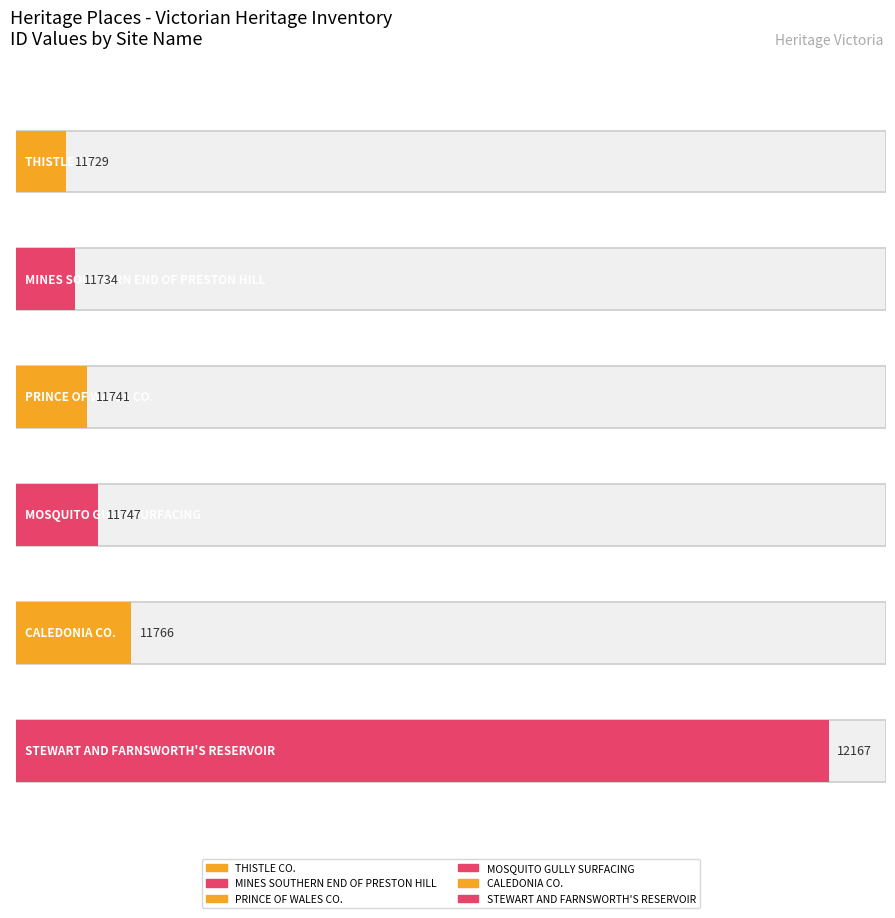

Does the chart contain stacked bars?

No